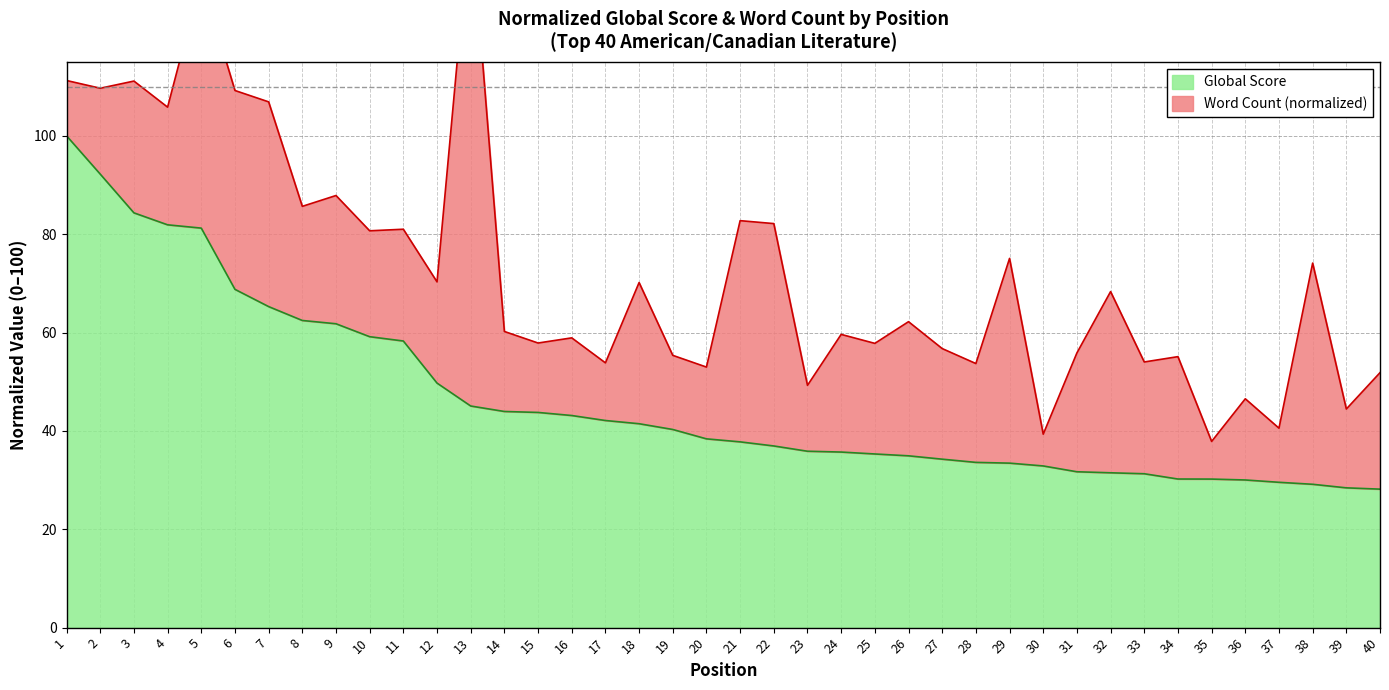

The value at 6 is 68.8. True or false?

True